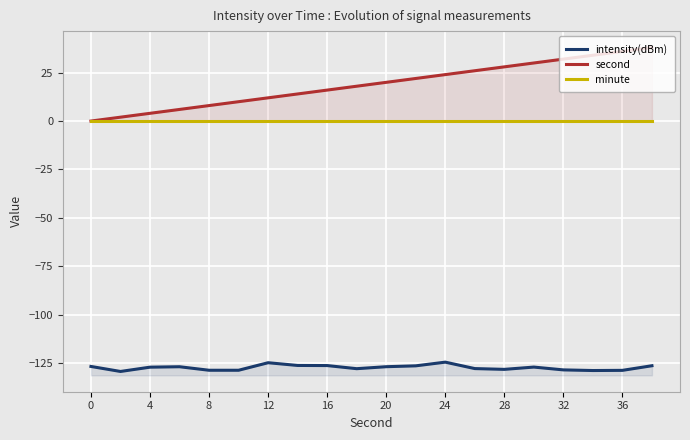

Is it true that second equals 6.8 at 16?

False